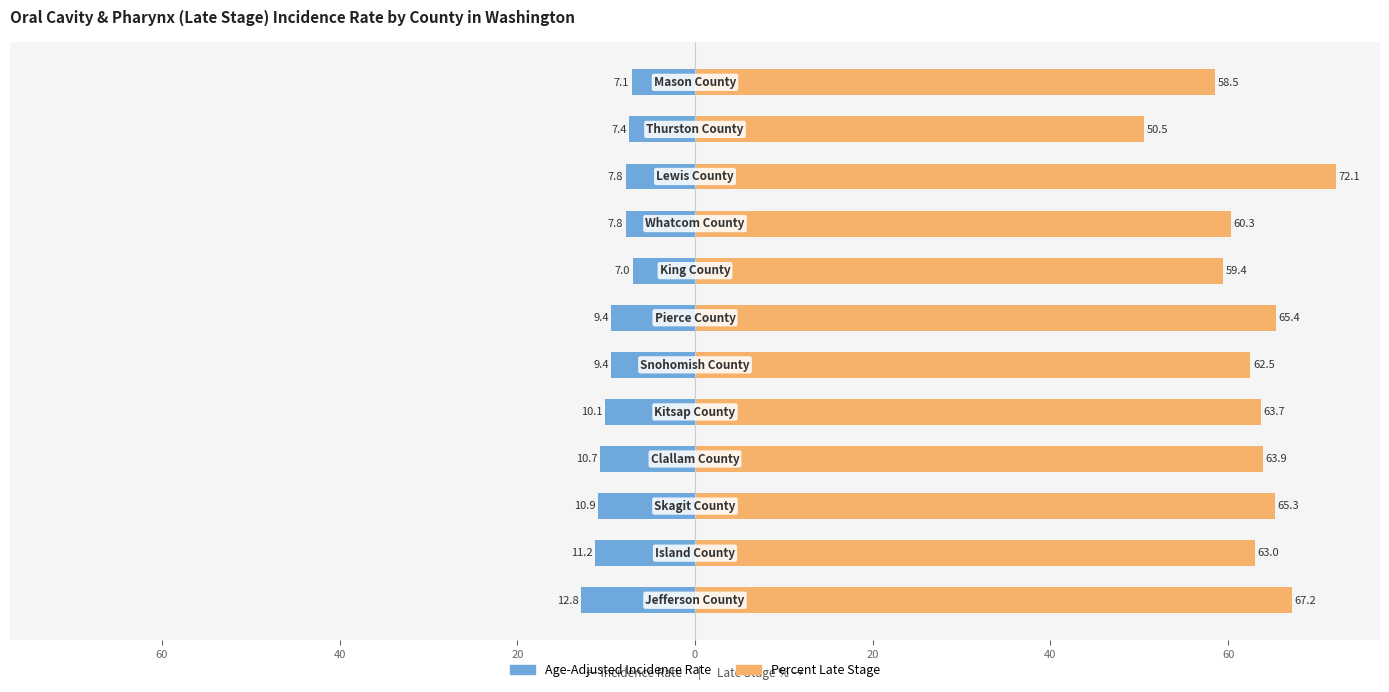

How many bars are there in each group?

2